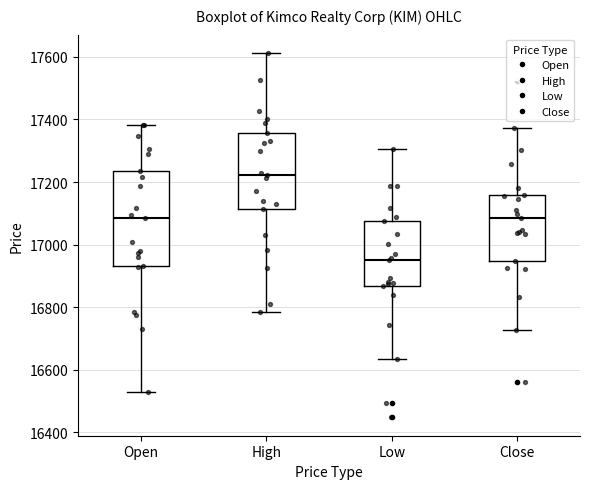

Reading left to right, transcribe this box plot: for each box, give where its median line is, the range the box spans, and where its two whiskers end, as read against the y-axis. The values are not printed on the chart, so give them approximately, as read against the axis.

Open: median 17080, box 16940 to 17240, whiskers 16540 to 17380
High: median 17220, box 17120 to 17360, whiskers 16780 to 17620
Low: median 16960, box 16860 to 17080, whiskers 16640 to 17300
Close: median 17080, box 16940 to 17160, whiskers 16720 to 17380